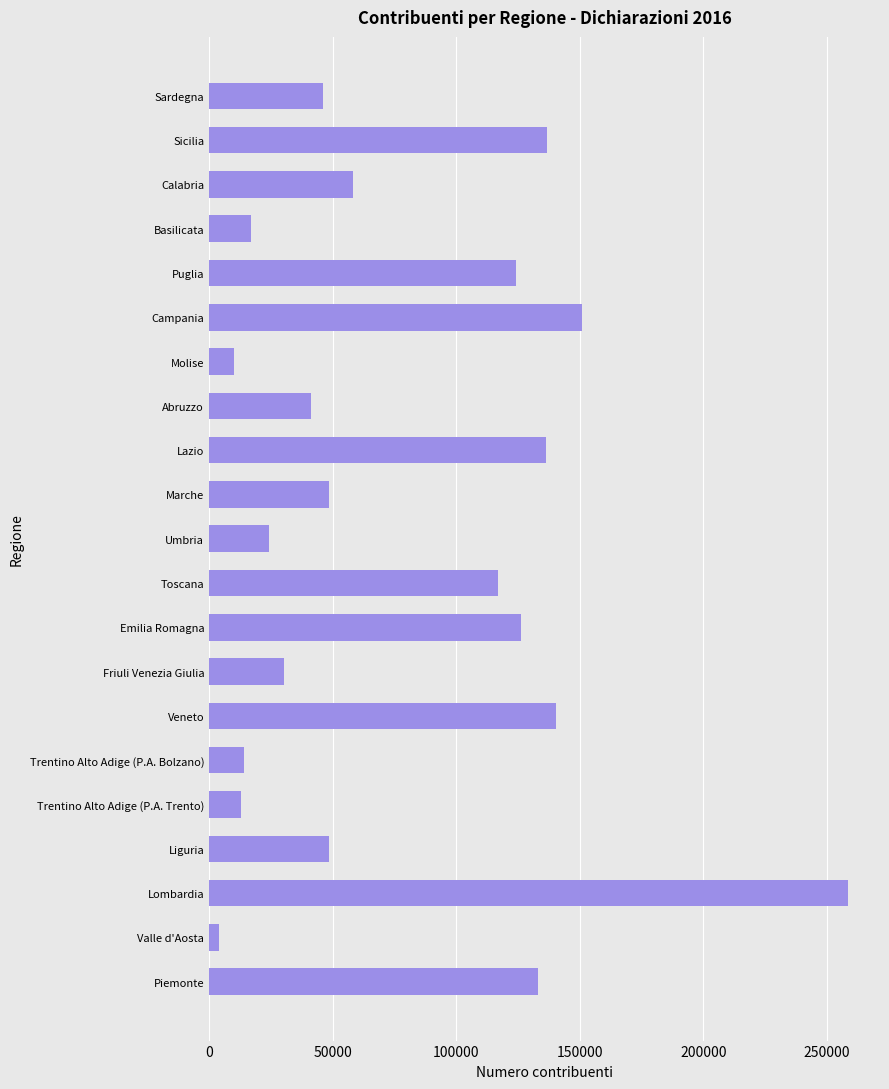

How many values are below 48723?

10